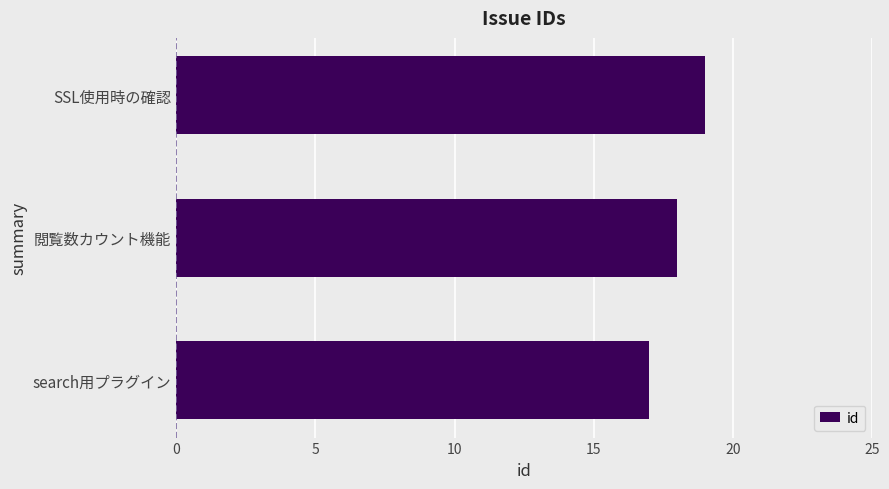

How many series are shown in this chart?

1